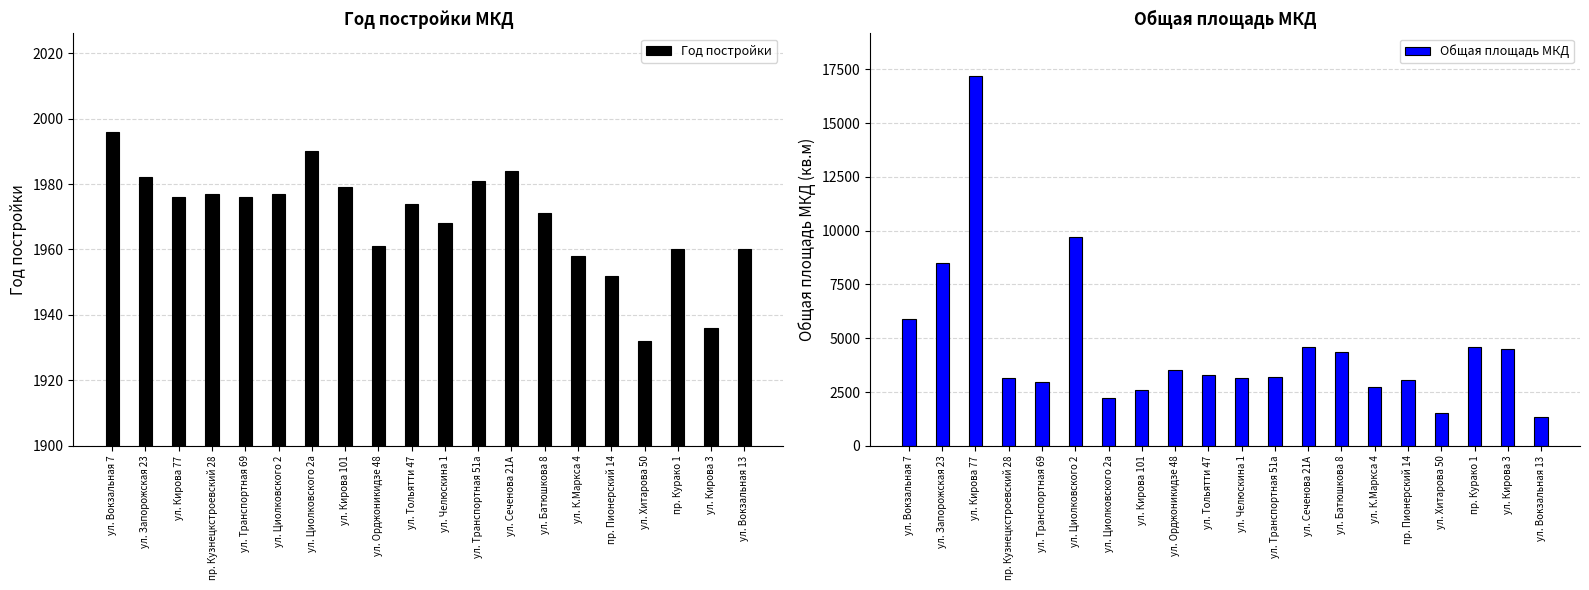

Where is Год постройки nearest to the value 1964?

ул. Орджоникидзе 48